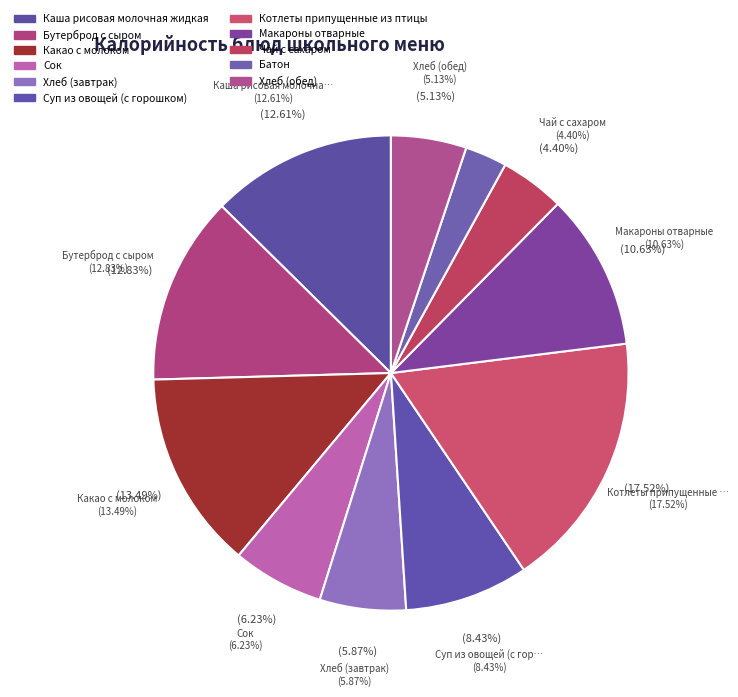

Does Батон represent more than half of the total?

No